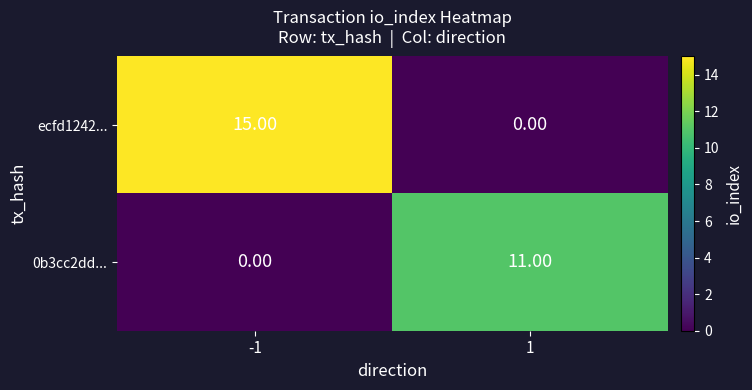

At which category is the sum across all series the highest?

-1